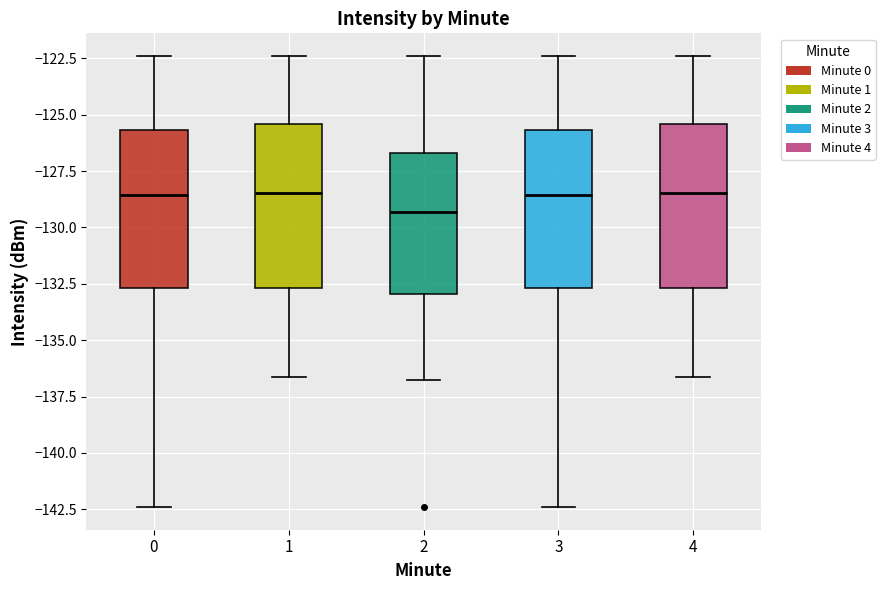

Reading left to right, read every box against the y-axis: the position of its median line, the range the box covers, and the ends of its whiskers. The values are not printed on the chart, so give them approximately, as read against the axis.

0: median -128.5, box -132.5 to -125.5, whiskers -142.5 to -122.5
1: median -128.5, box -132.5 to -125.5, whiskers -136.5 to -122.5
2: median -129.5, box -133.0 to -126.5, whiskers -137.0 to -122.5
3: median -128.5, box -132.5 to -125.5, whiskers -142.5 to -122.5
4: median -128.5, box -132.5 to -125.5, whiskers -136.5 to -122.5